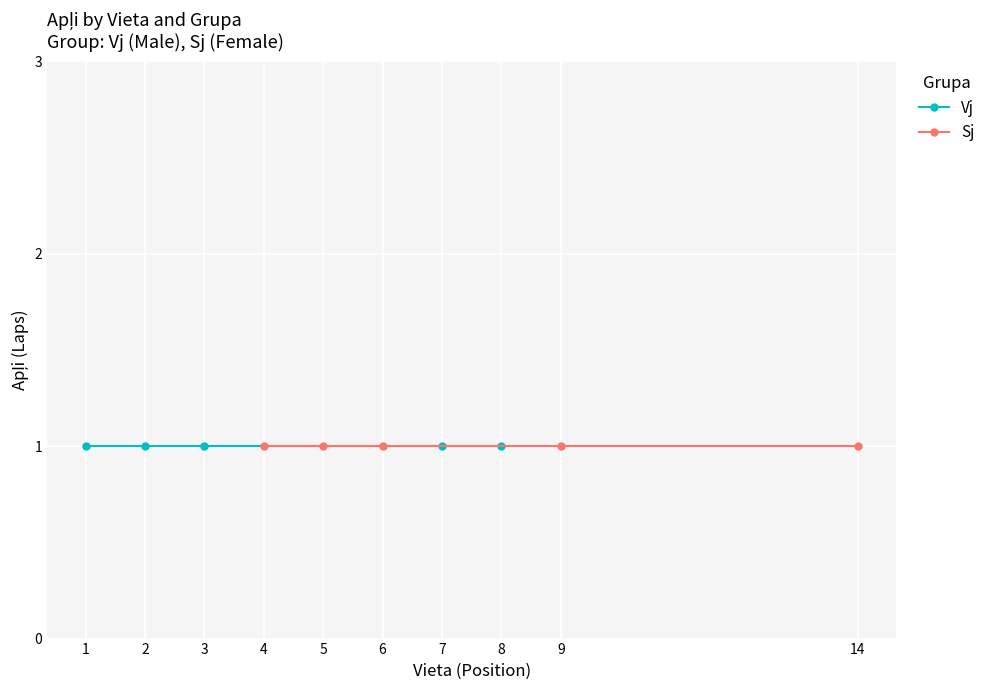

True or false: Vj (Male) and Sj (Female) intersect in this chart.

False